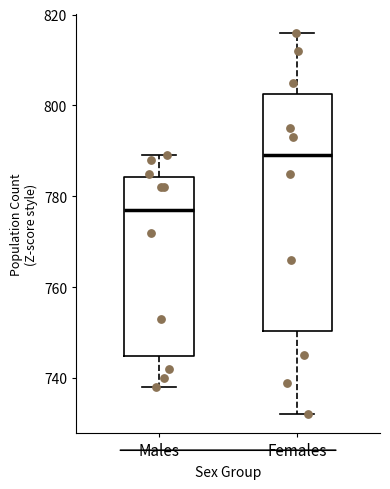

Reading left to right, transcribe this box plot: for each box, give where its median line is, the range the box spans, and where its two whiskers end, as read against the y-axis. The values are not printed on the chart, so give them approximately, as read against the axis.

Males: median 778, box 744 to 784, whiskers 738 to 790
Females: median 790, box 750 to 802, whiskers 732 to 816